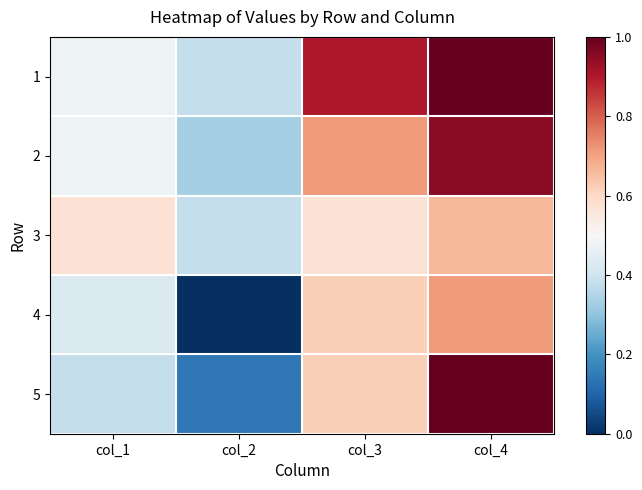

What is the total value across all series at col_3?

3.4